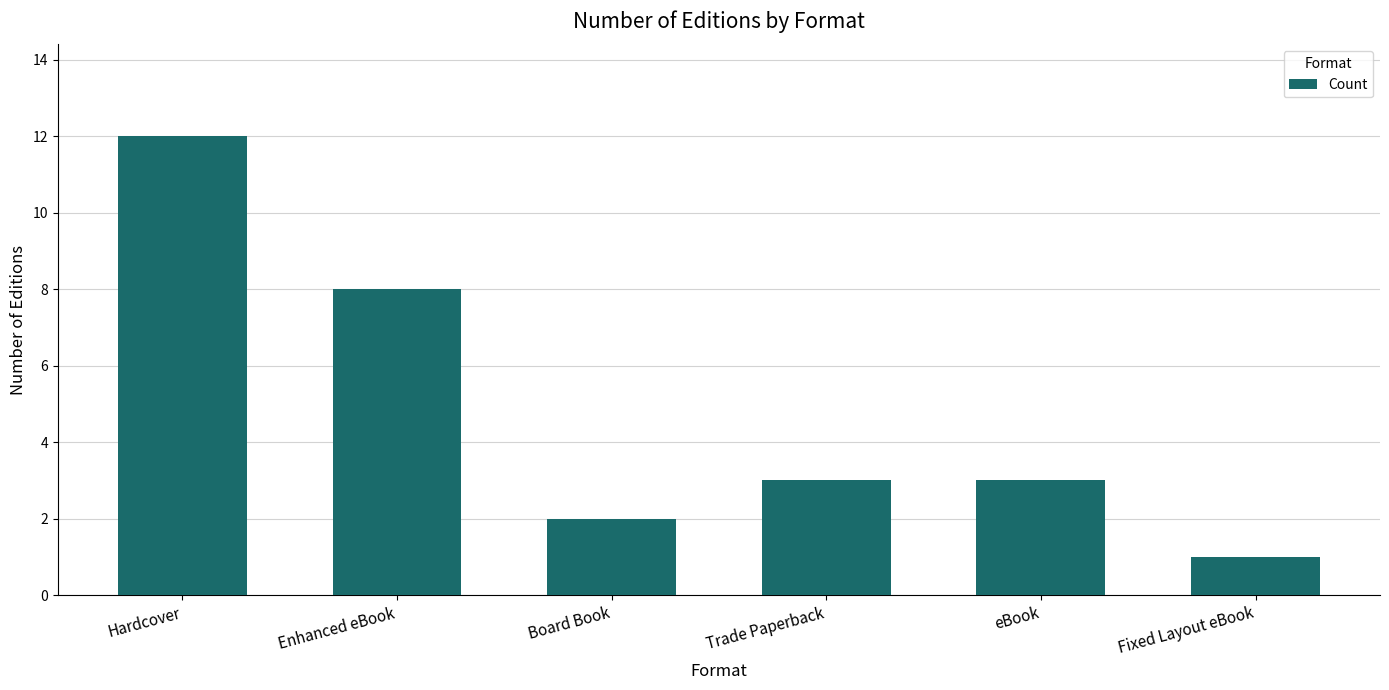

Which category has the lowest value across all series?

Fixed Layout eBook